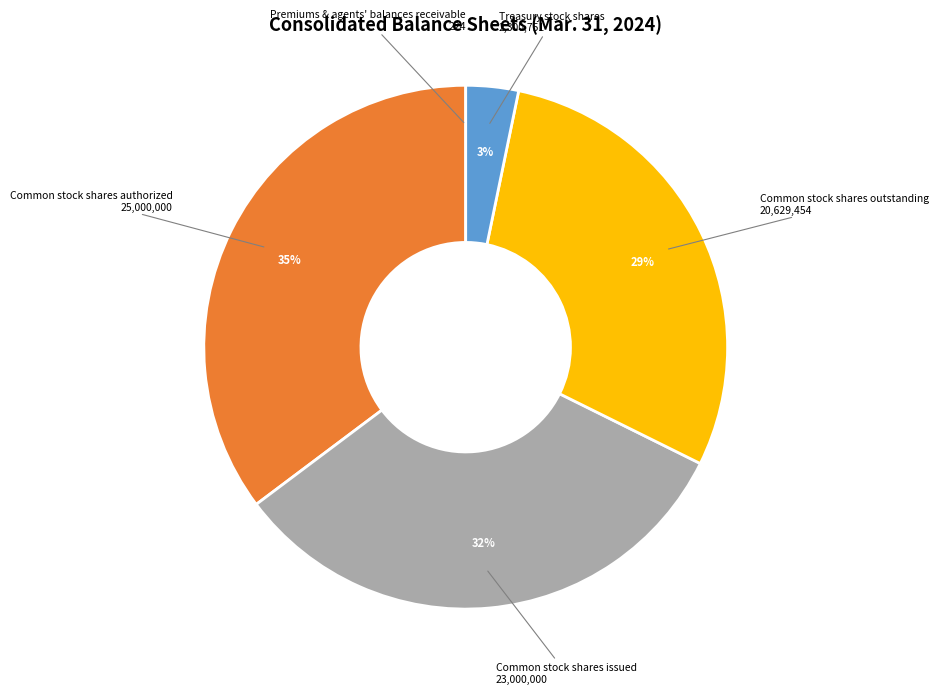

Is it true that Common stock shares issued is 25% of the pie?

False